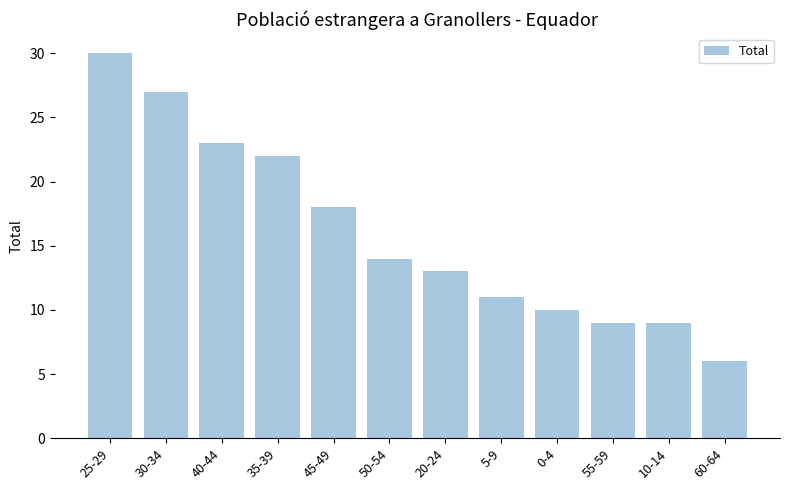

Approximately how many times larger is the value at 0-4 compared to 55-59?

1.1